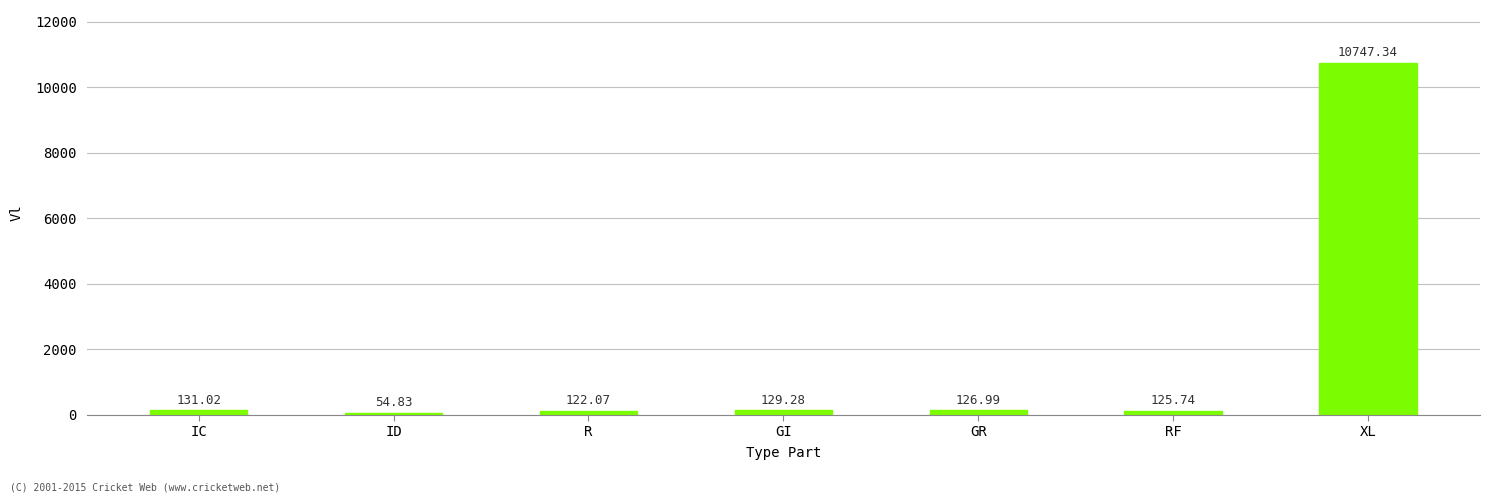

How many bars are there in total?

7